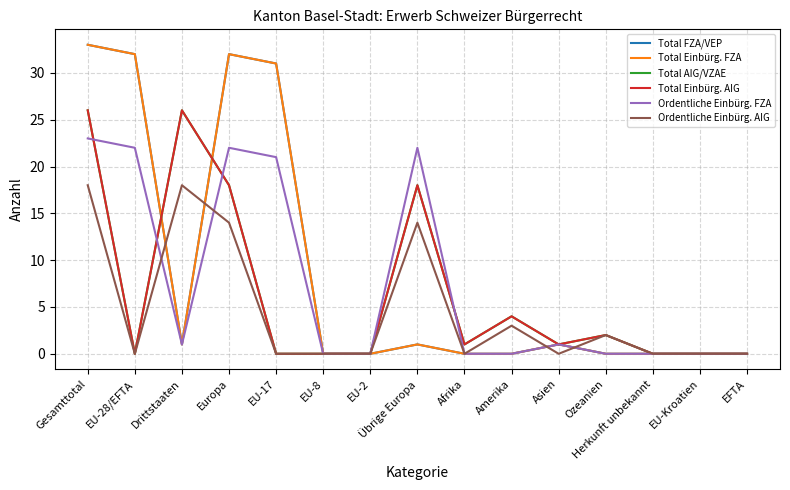

Is this an area chart (filled region under the line)?

No